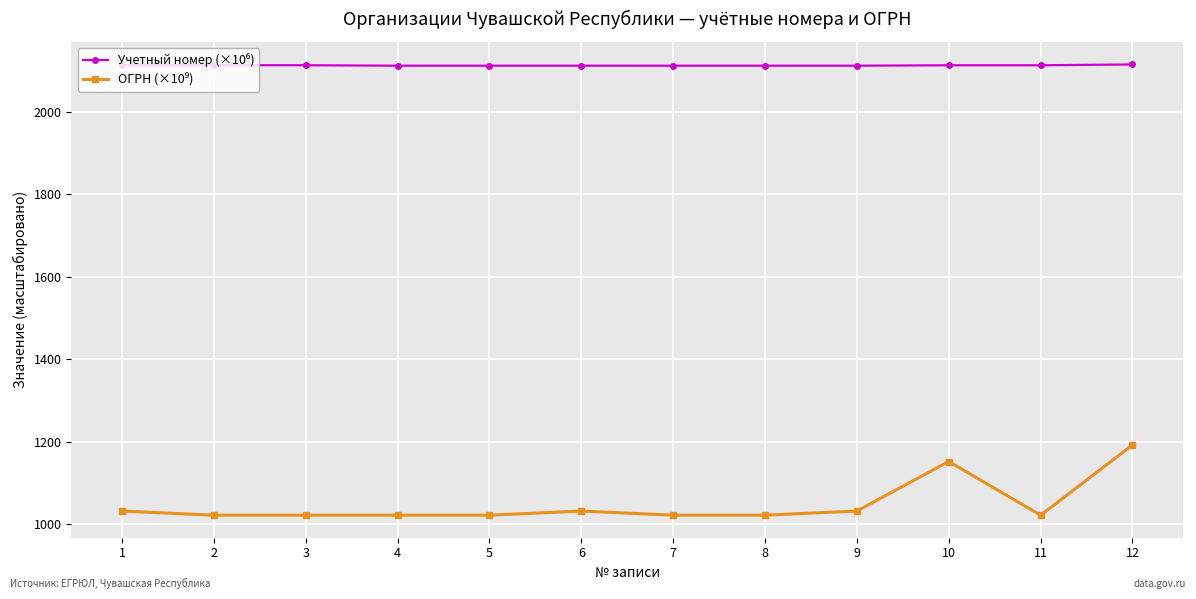

What is the maximum value shown in the chart?

2114.0